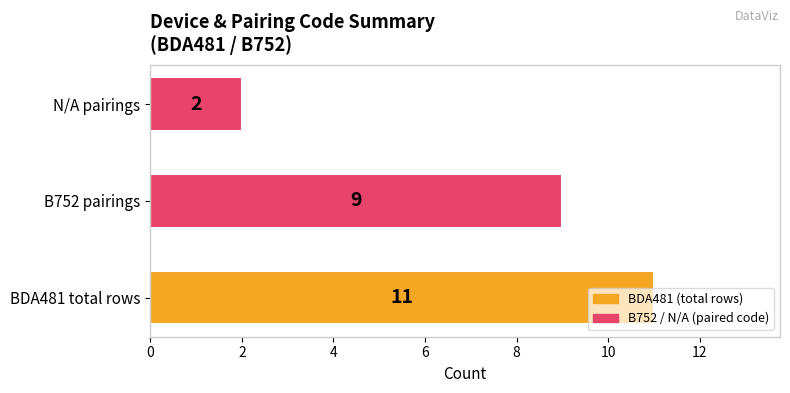

What is the difference between the maximum and minimum values?

9